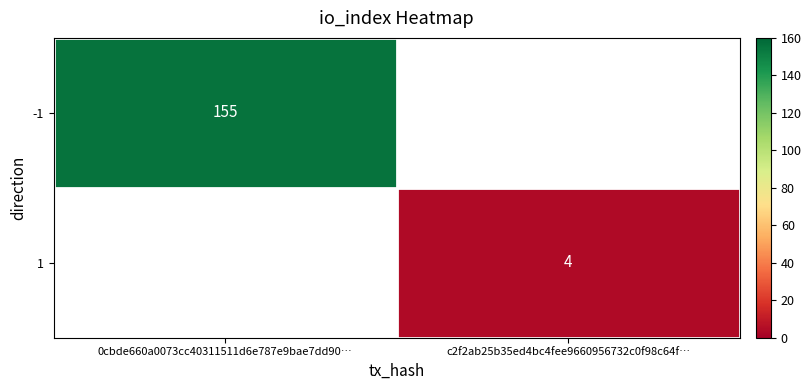

Which category has the highest value across all series?

0cbde660a0073cc40311511d6e787e9bae7dd90…